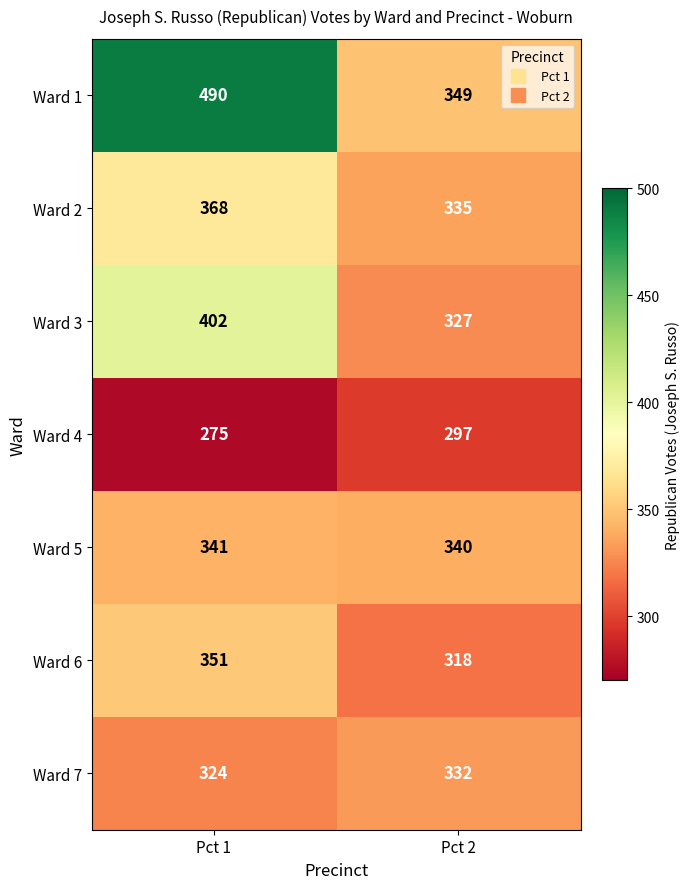

At which label is Ward 4 closest to 286?

Pct 1